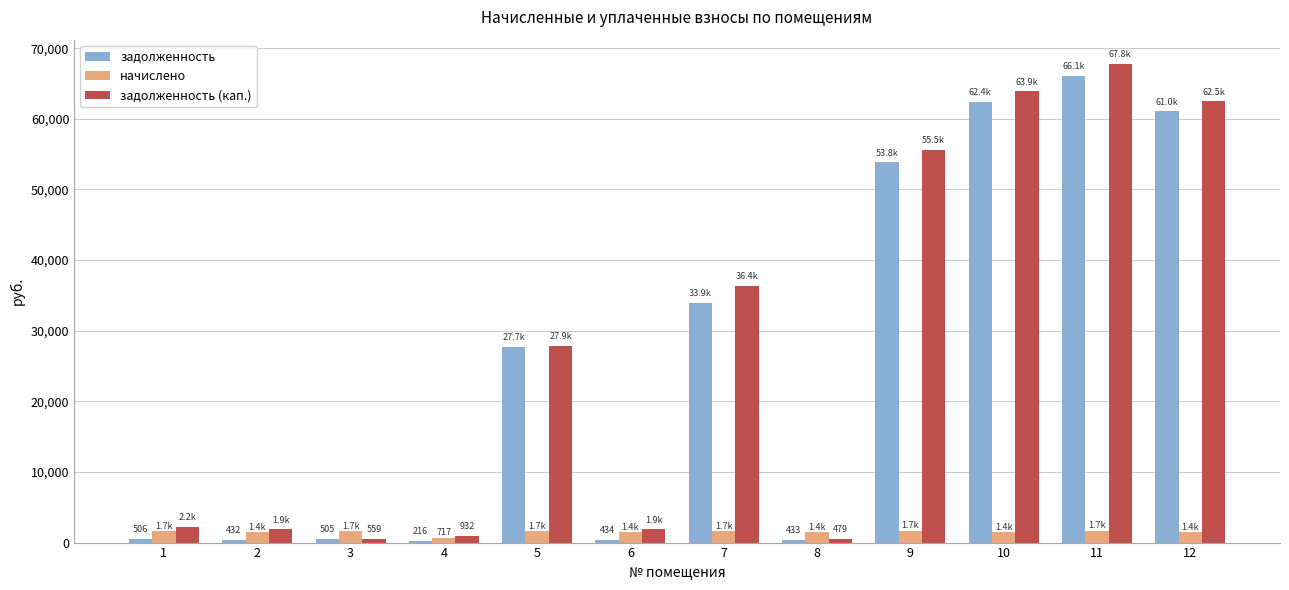

How many bars are there in total?

36